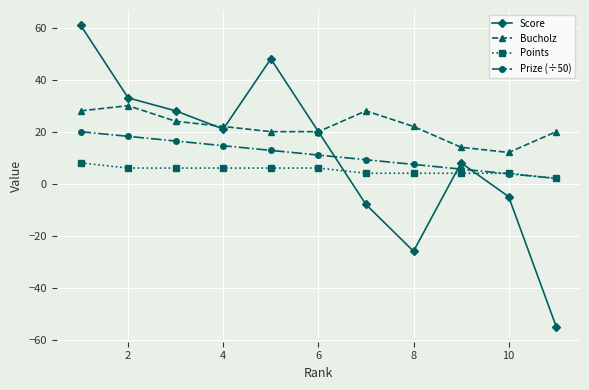

Which series has the widest spread of values?

Score